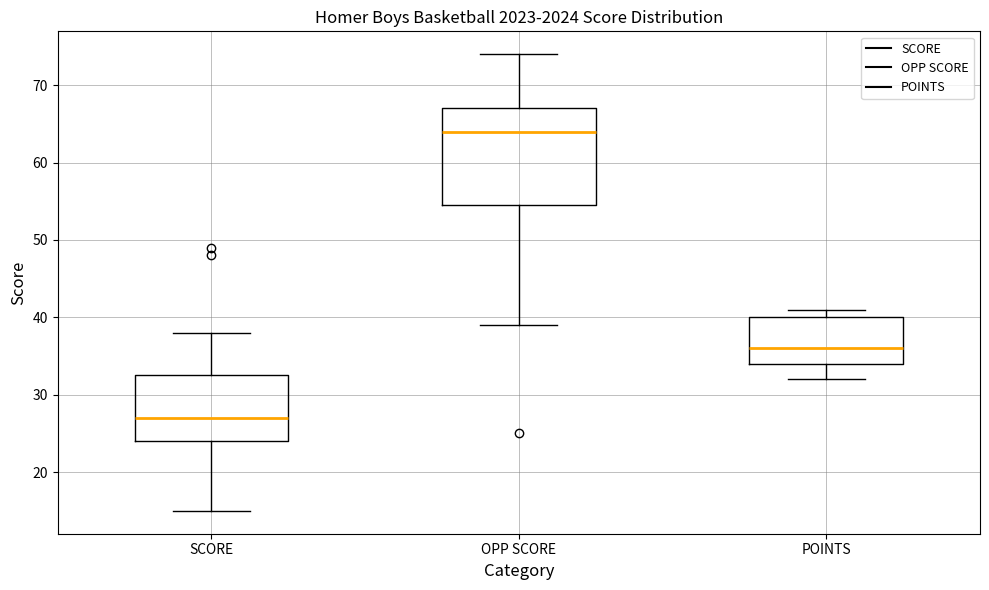

Which box's median line is the highest?

OPP SCORE